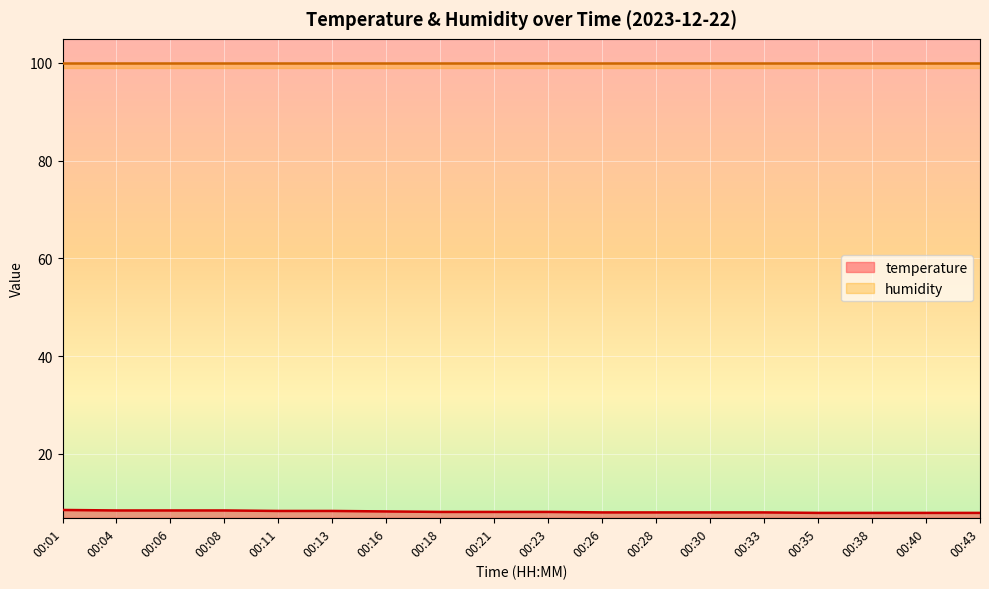

Read the value at 00:35.

7.9